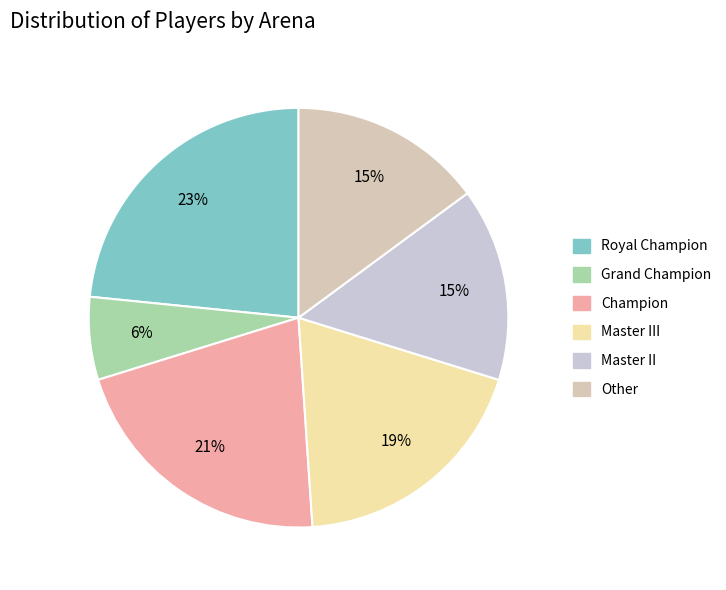

What percentage is the Grand Champion slice, to the nearest percent?

6%